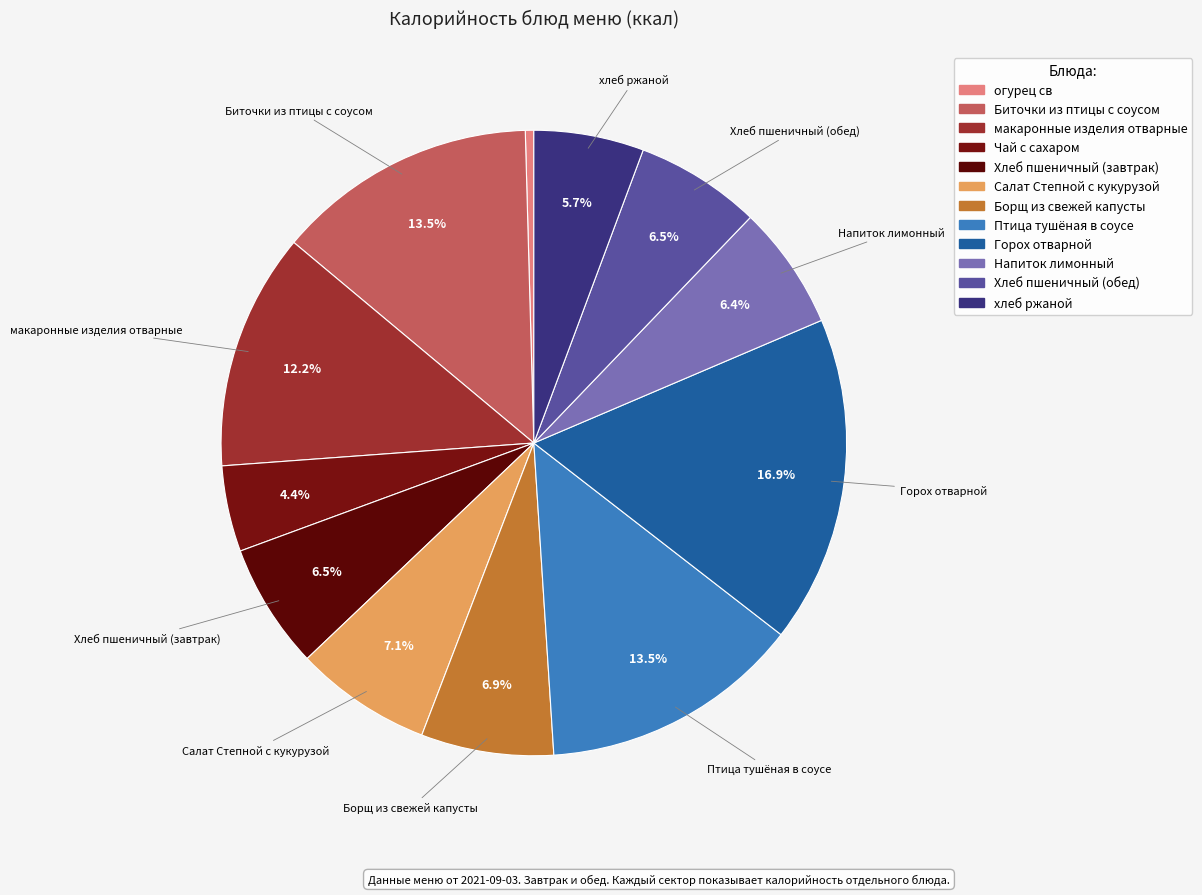

What percentage is the Напиток лимонный slice, to the nearest percent?

6%